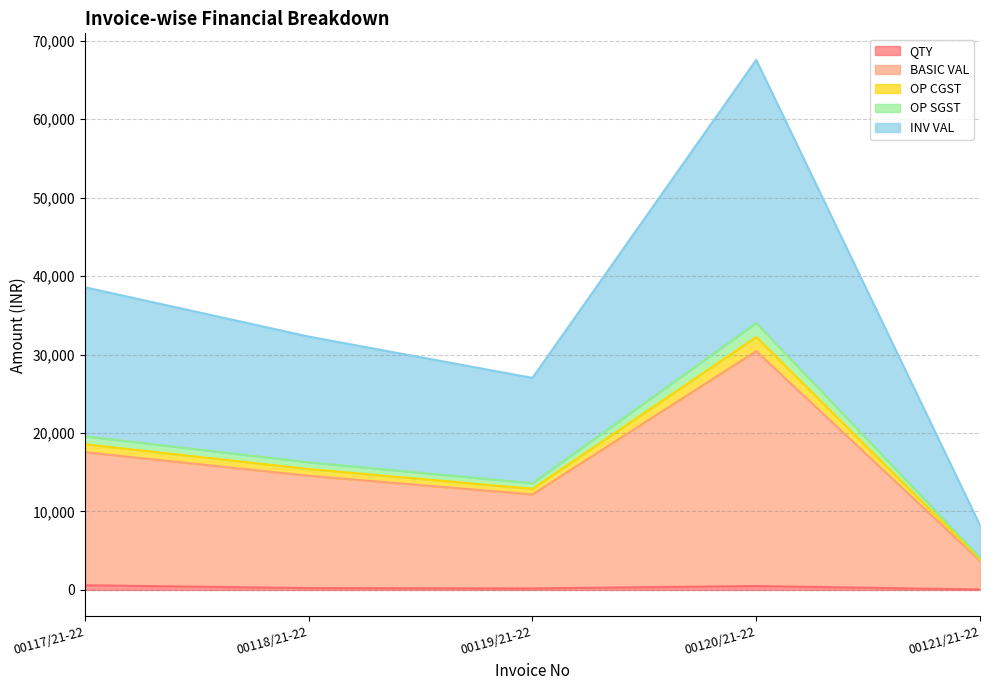

At how many categories does at least one series exceed 25780?

4